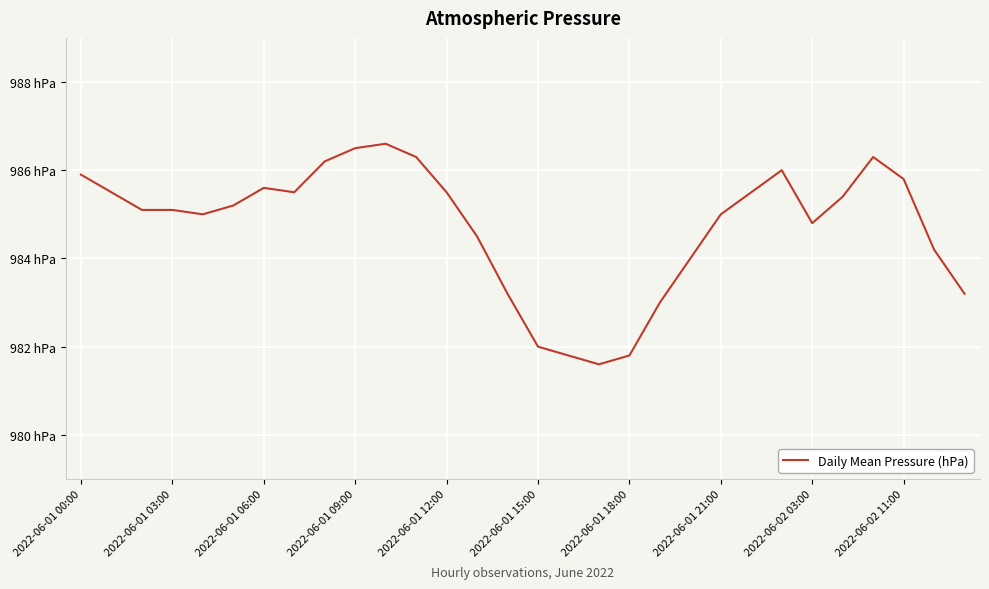

True or false: the data has more than 0 interior local peaks.

True